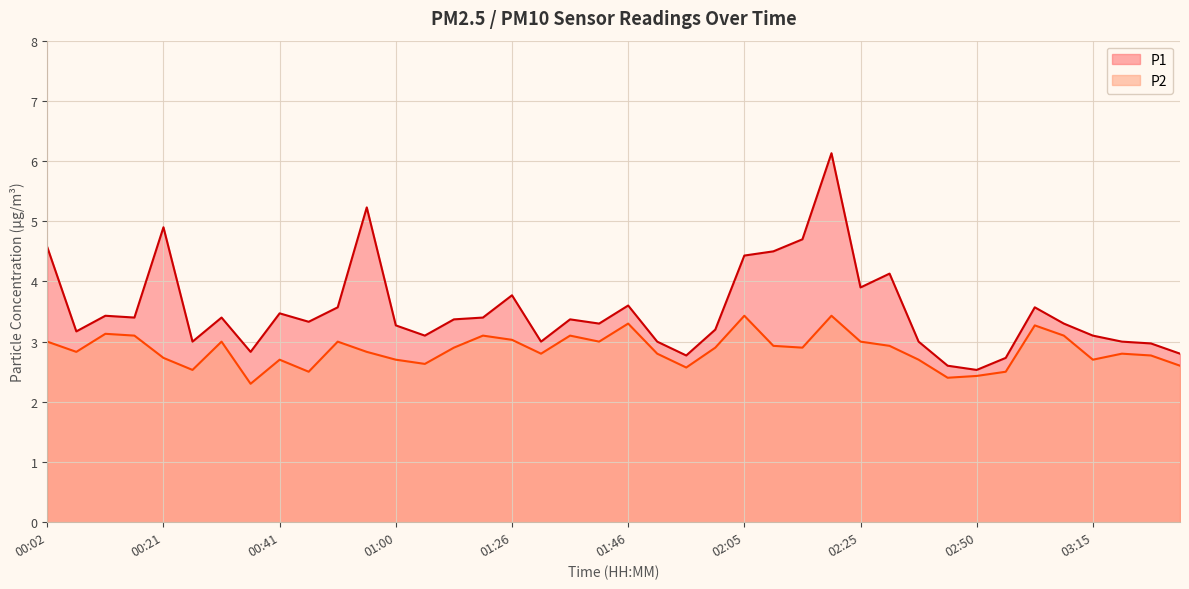

Which category has the highest value in the P1 series?

02:20